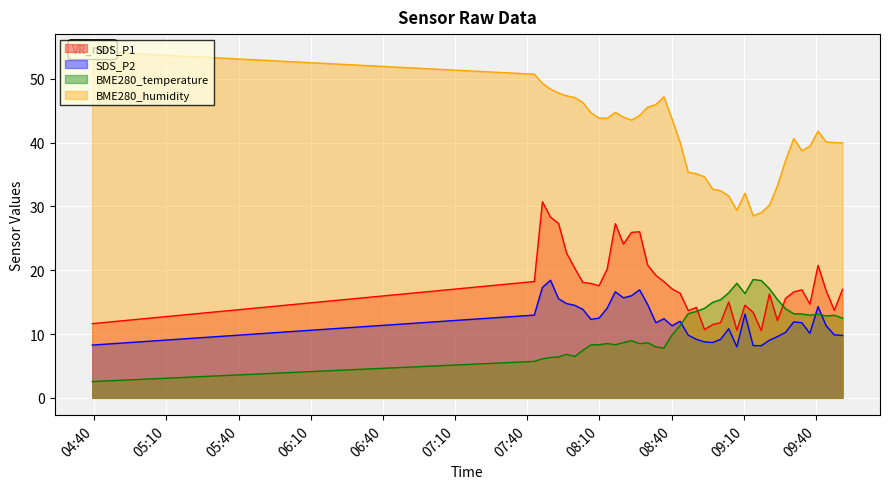

Reading left to right, transcribe all the data shown in this chart.

SDS_P1: 11.6	18.2	30.7	28.3	27.3	22.7	20.3	18.1	17.9	17.6	20.2	27.3	24.1	25.9	26.0	20.8	19.2	18.2	17.1	16.4	13.7	14.2	10.7	11.5	11.8	15.0	10.6	14.5	13.4	10.5	16.3	12.1	15.6	16.6	16.9	14.7	20.8	16.8	13.7	17.0
SDS_P2: 8.3	13.0	17.3	18.4	15.5	14.8	14.5	13.9	12.3	12.5	14.1	16.6	15.7	16.0	16.9	14.6	11.8	12.4	11.3	12.0	9.8	9.2	8.8	8.7	9.2	10.8	8.0	13.1	8.2	8.2	9.0	9.6	10.3	11.9	11.8	10.1	14.3	11.3	9.9	9.8
BME280_temperature: 2.5	5.7	6.1	6.3	6.4	6.8	6.5	7.5	8.3	8.3	8.5	8.3	8.7	9.0	8.5	8.6	8.0	7.8	9.9	11.3	13.2	13.5	14.0	15.0	15.4	16.5	17.9	16.4	18.5	18.4	17.1	15.4	14.0	13.2	13.1	12.9	13.1	12.8	12.9	12.5
BME280_humidity: 54.3	50.7	49.3	48.4	47.8	47.3	47.1	46.3	44.7	43.8	43.8	44.7	44.0	43.5	44.3	45.6	46.0	47.2	43.7	40.0	35.3	35.1	34.6	32.7	32.5	31.6	29.4	32.1	28.5	29.0	30.2	33.3	37.2	40.6	38.7	39.4	41.8	40.1	40.0	40.0